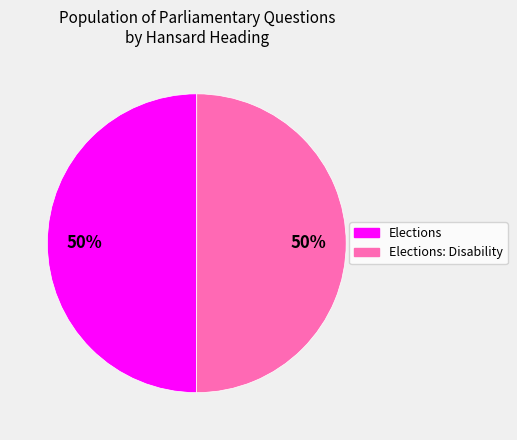

To the nearest percent, what is the average slice percentage?

50%